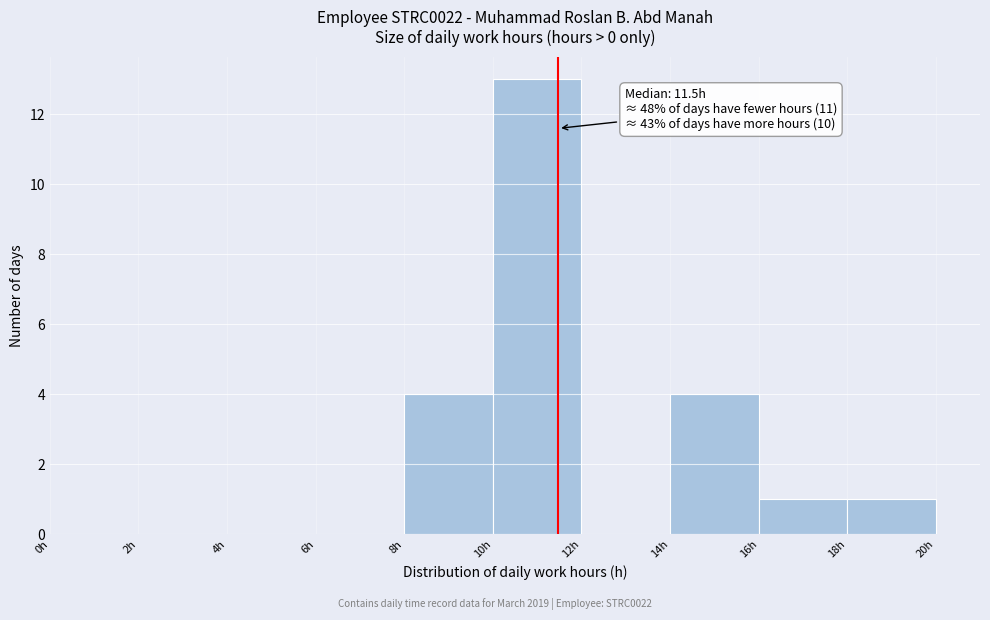

Over which range of the x-axis is the bar tallest?

10 to 12